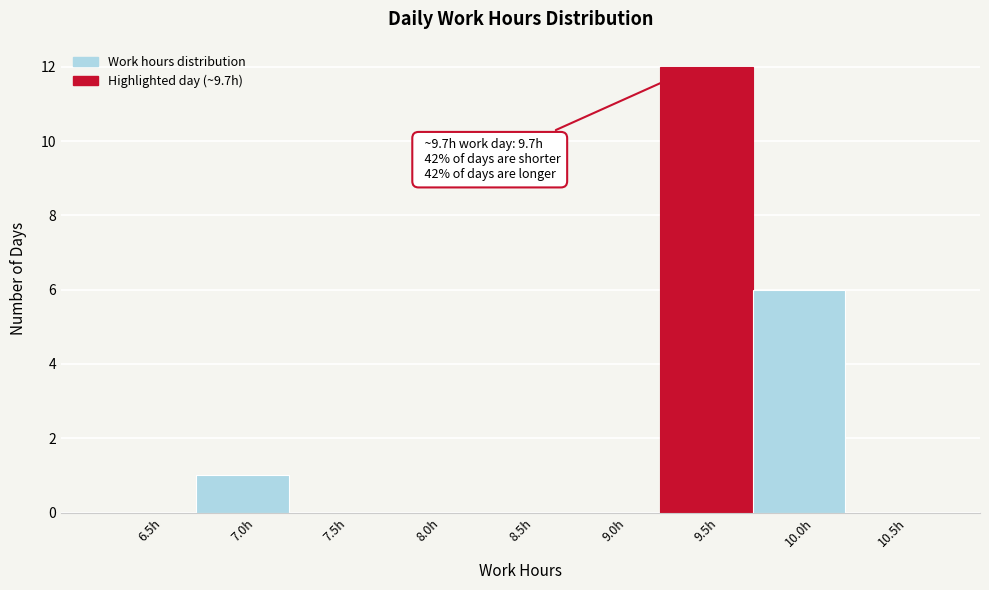

Reading left to right, transcribe all the data shown in this chart.

6.5h=0	7.0h=1	7.5h=0	8.0h=0	8.5h=0	9.0h=0	9.5h=12	10.0h=6	10.5h=0